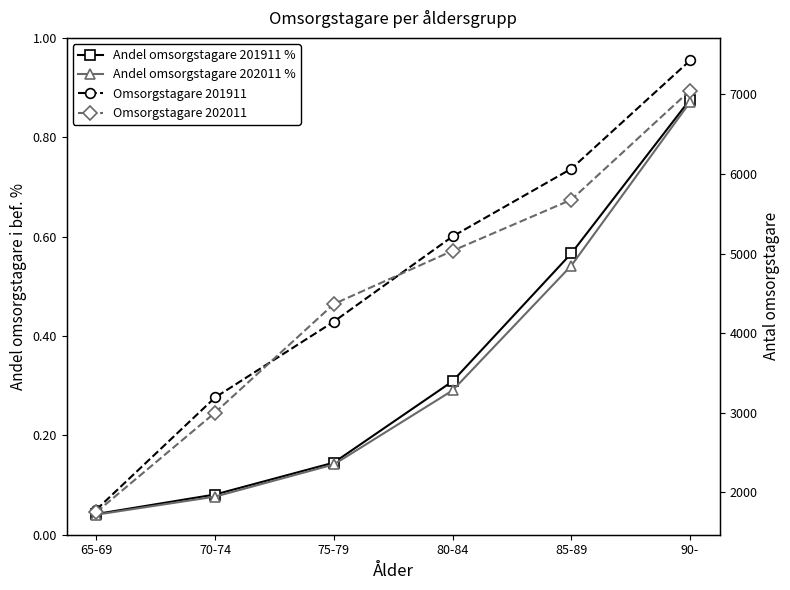

Which has a higher value, 85-89 or 75-79?

85-89